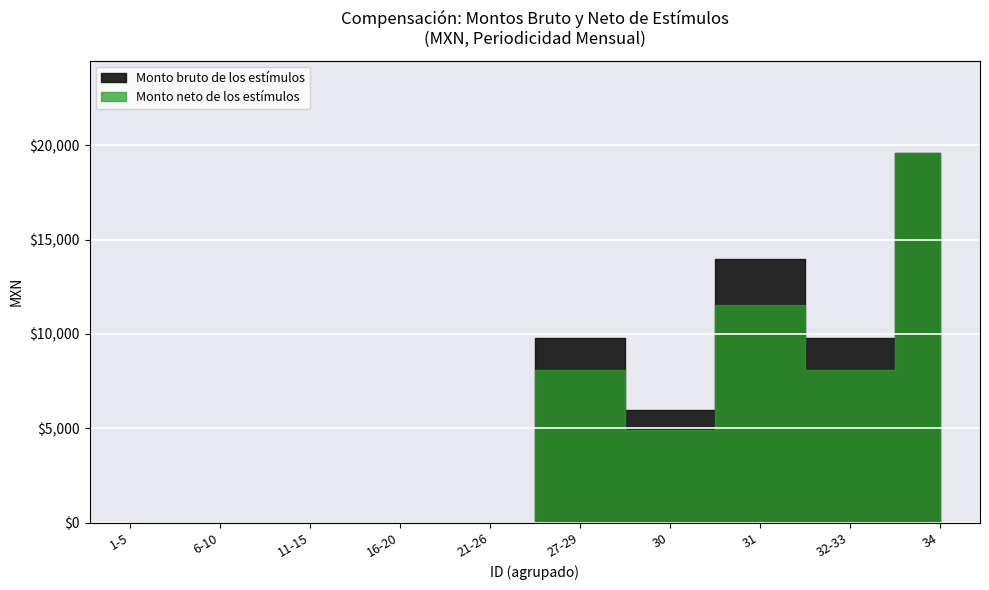

True or false: Monto bruto de los estímulos and Monto neto de los estímulos cross at least once.

False